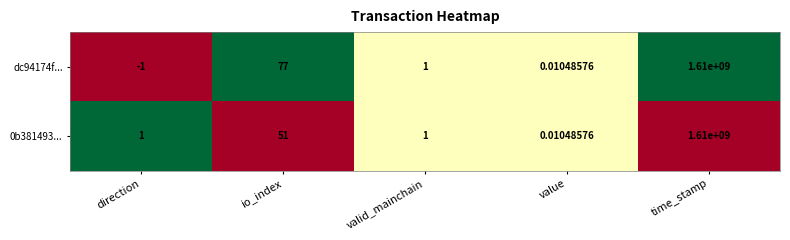

List the labels in order of dc94174f... value, largest first.

time_stamp, io_index, valid_mainchain, value, direction